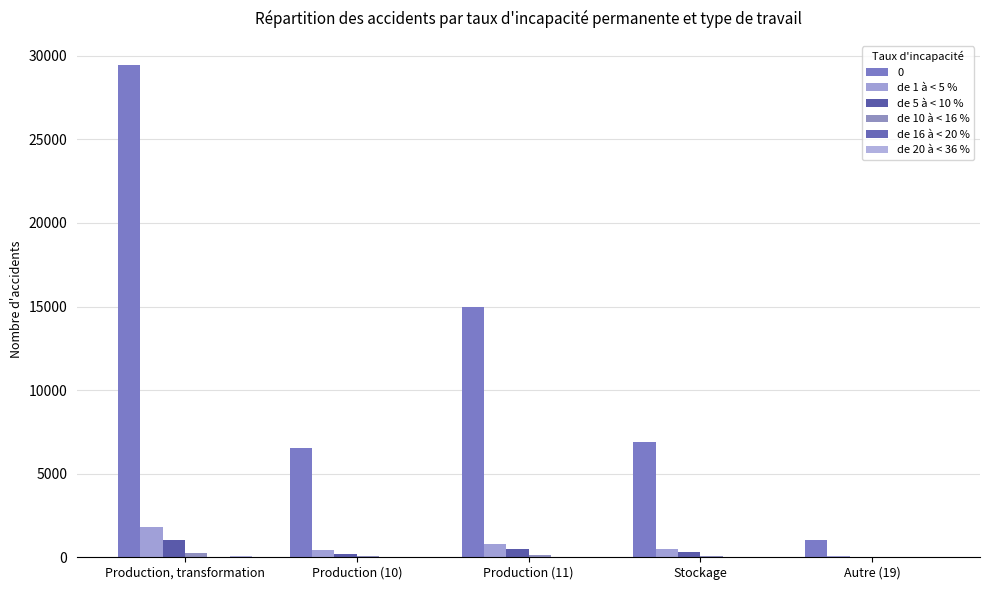

What position from the right is Autre (19)?

1